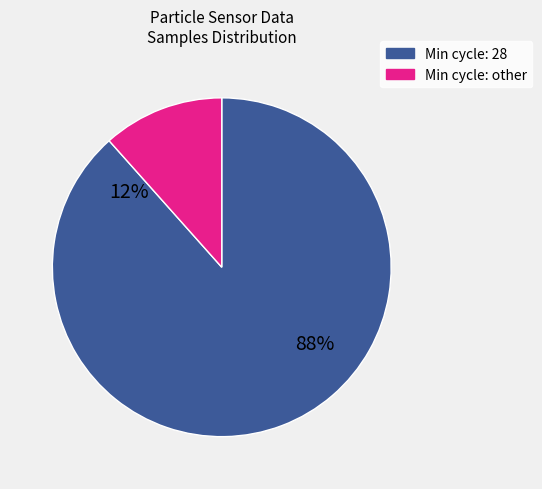

The 28 slice represents 1% of the pie. True or false?

False